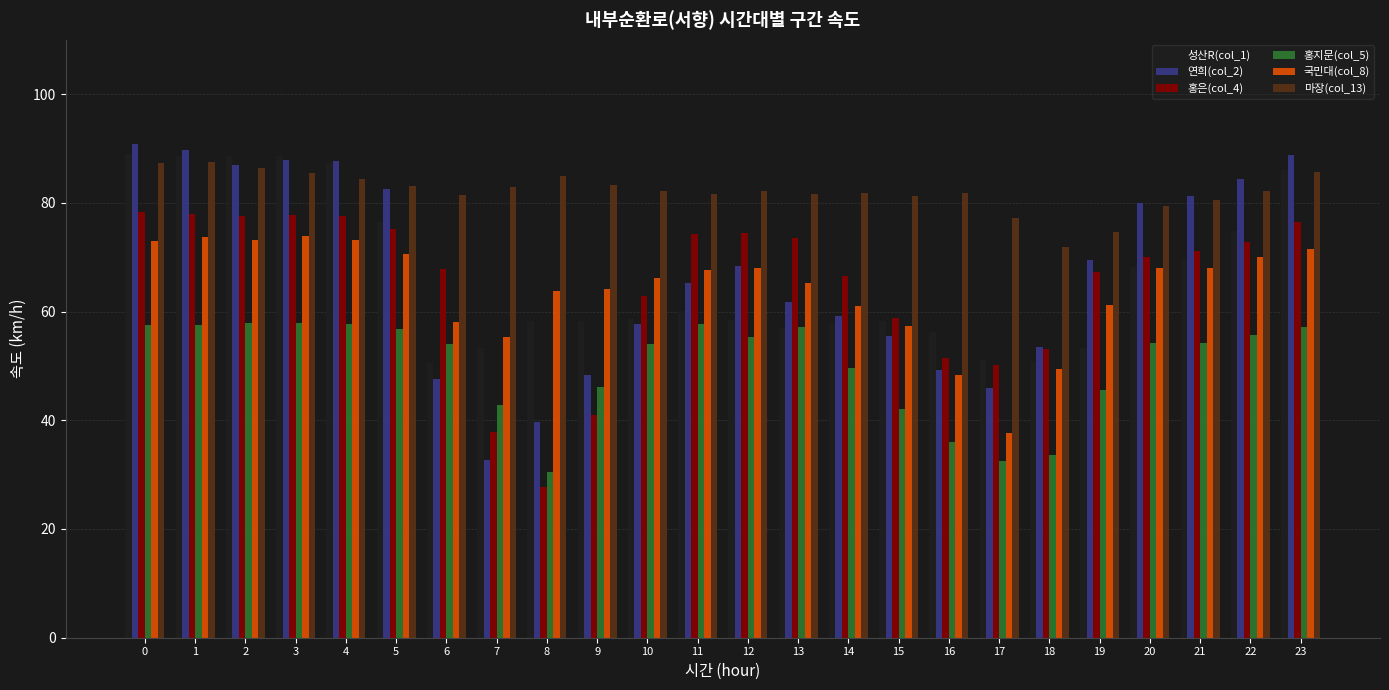

Which series has the largest total across all categories?

마장(col_13)